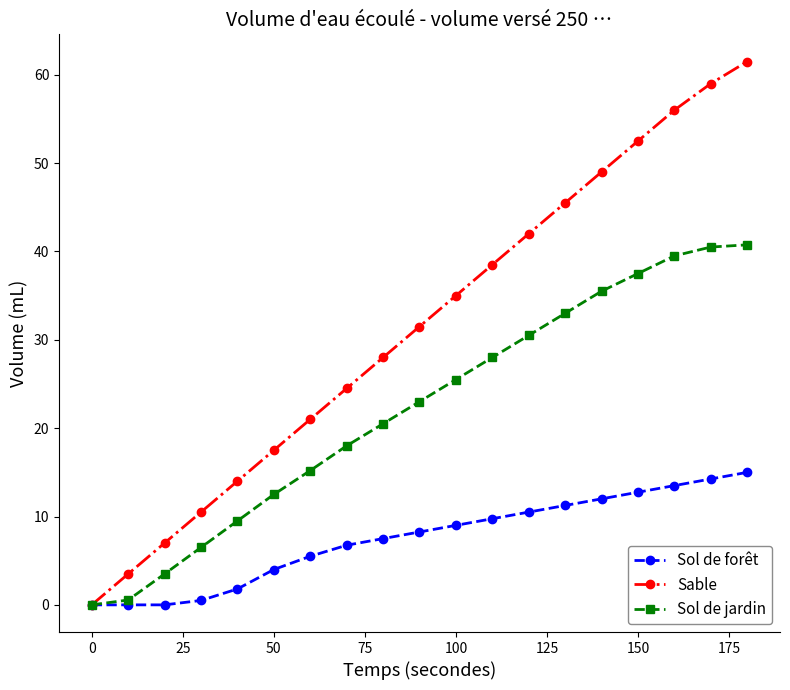

True or false: Sable has more than 0 points higher than both neighbors.

False